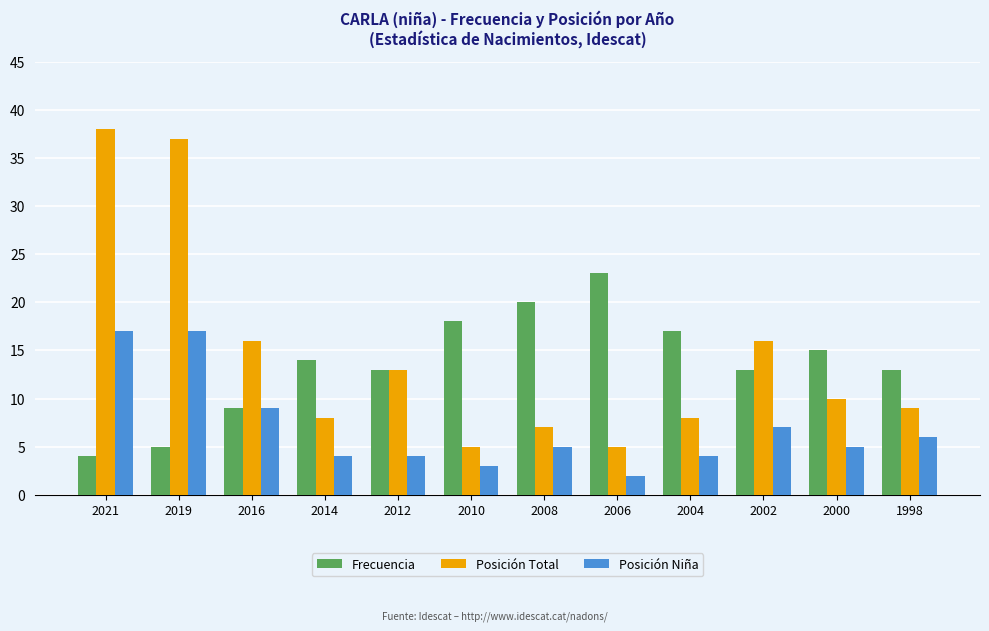

Reading left to right, what are all the values shown in this chart?

Frecuencia: 4	5	9	14	13	18	20	23	17	13	15	13
Posición Total: 38	37	16	8	13	5	7	5	8	16	10	9
Posición Niña: 17	17	9	4	4	3	5	2	4	7	5	6